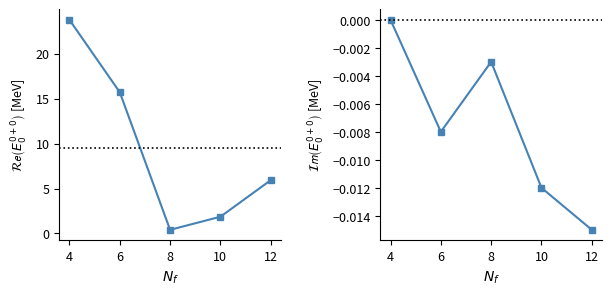

Which series has the largest total across all categories?

Total Amount (scaled)